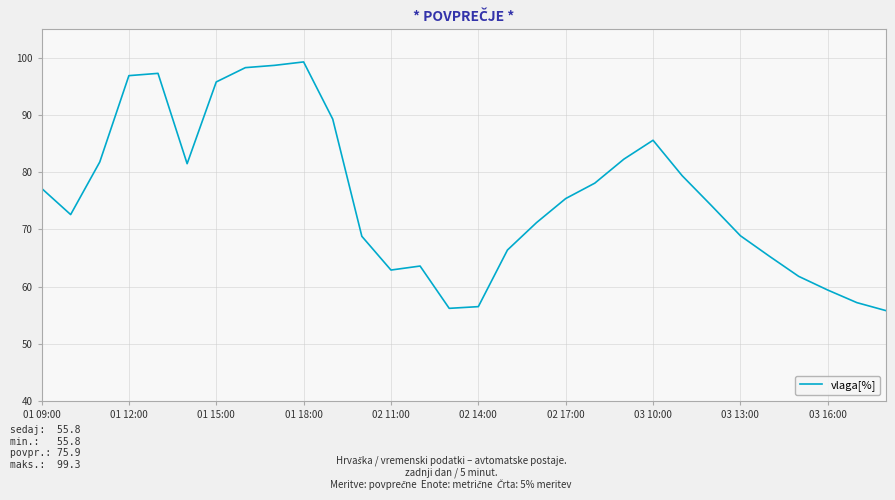

What is the difference between the maximum and second lowest values?

43.1